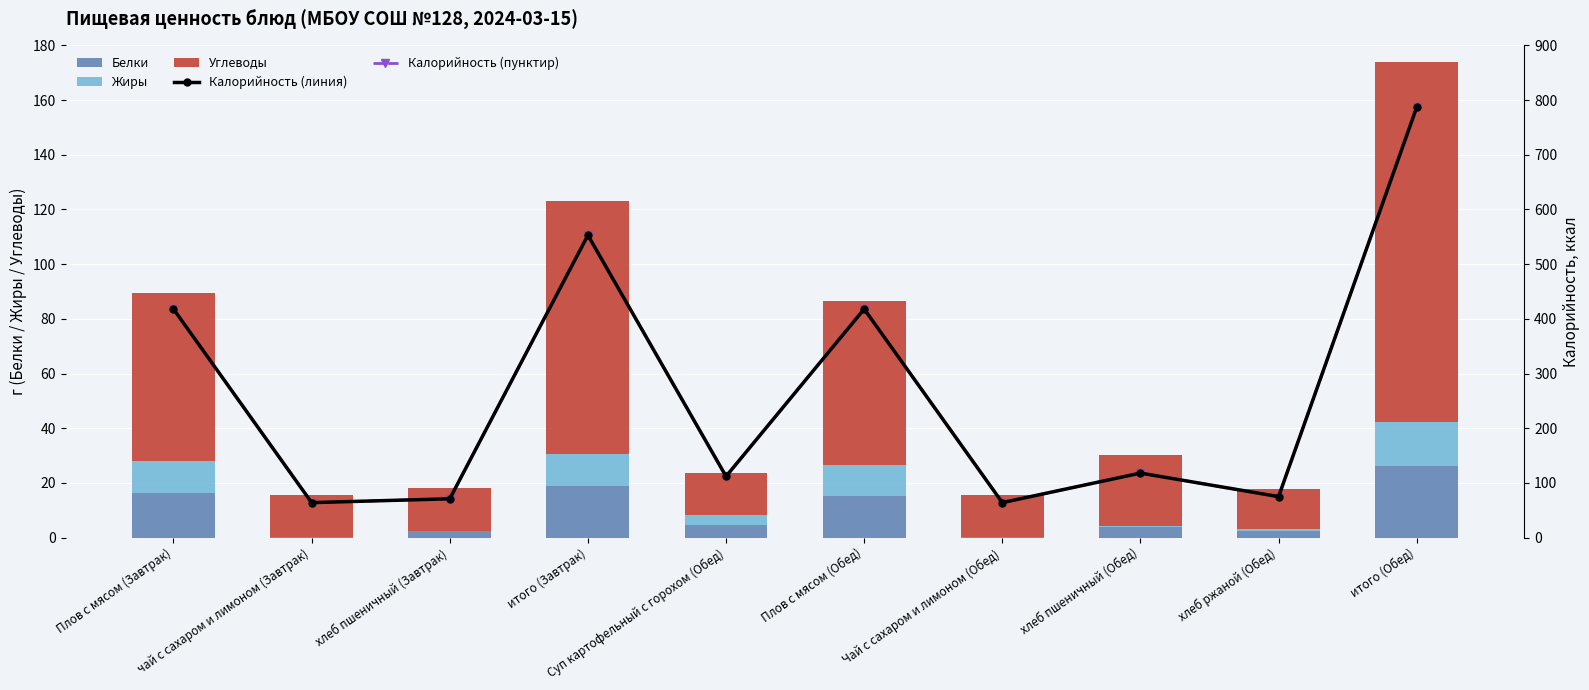

How many values in the Калорийность series are below 118?

5